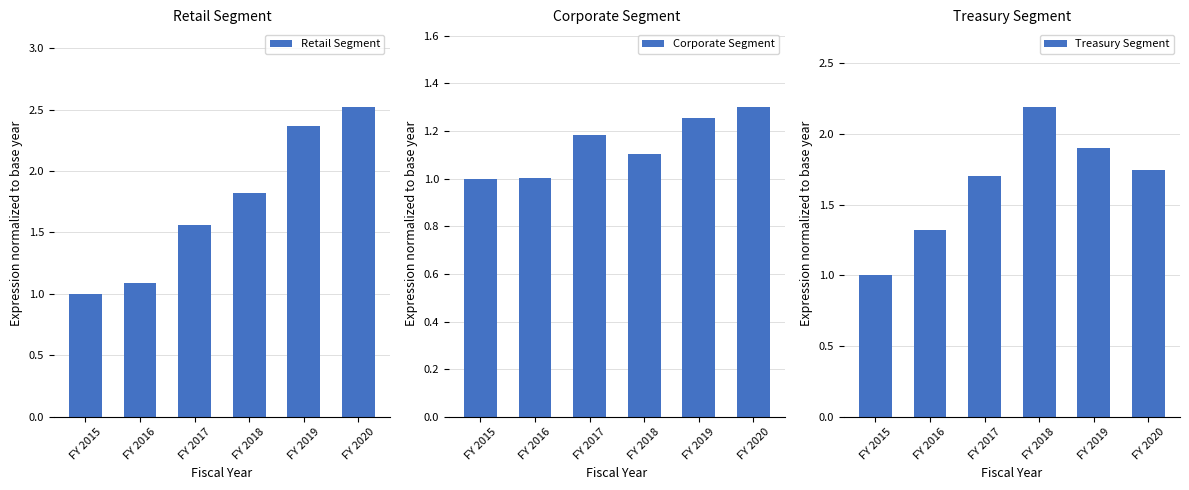

What is the minimum value for Treasury Segment?

1.0